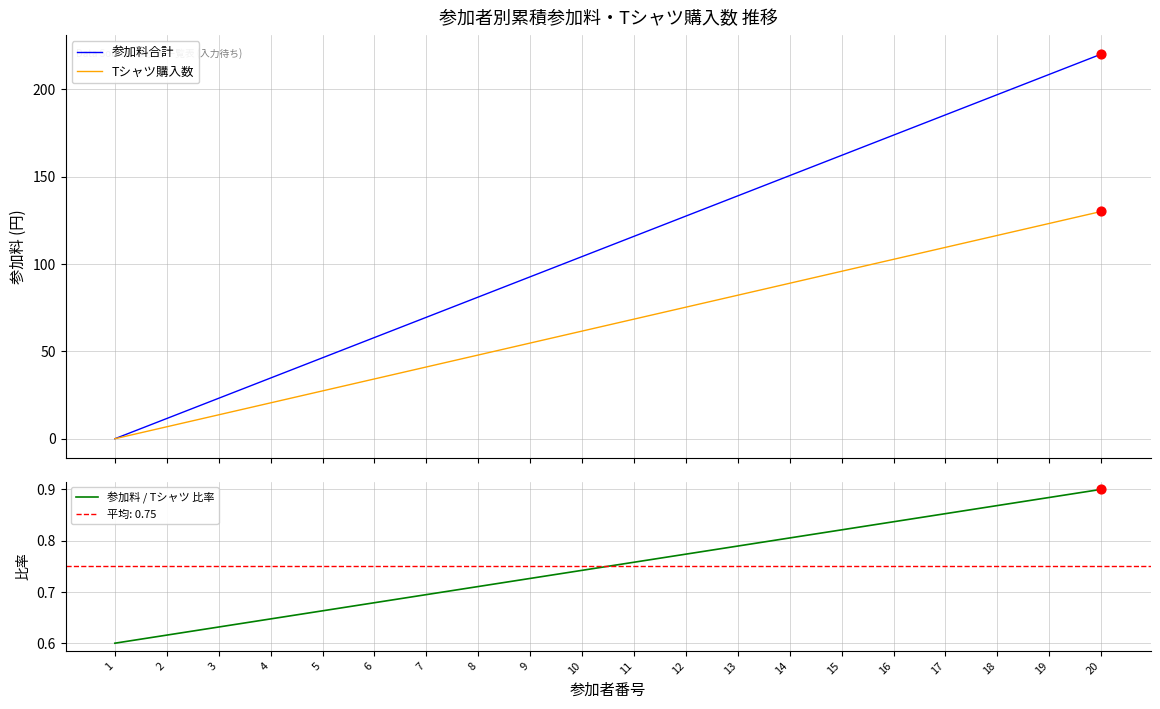

At which category is the sum across all series the highest?

20